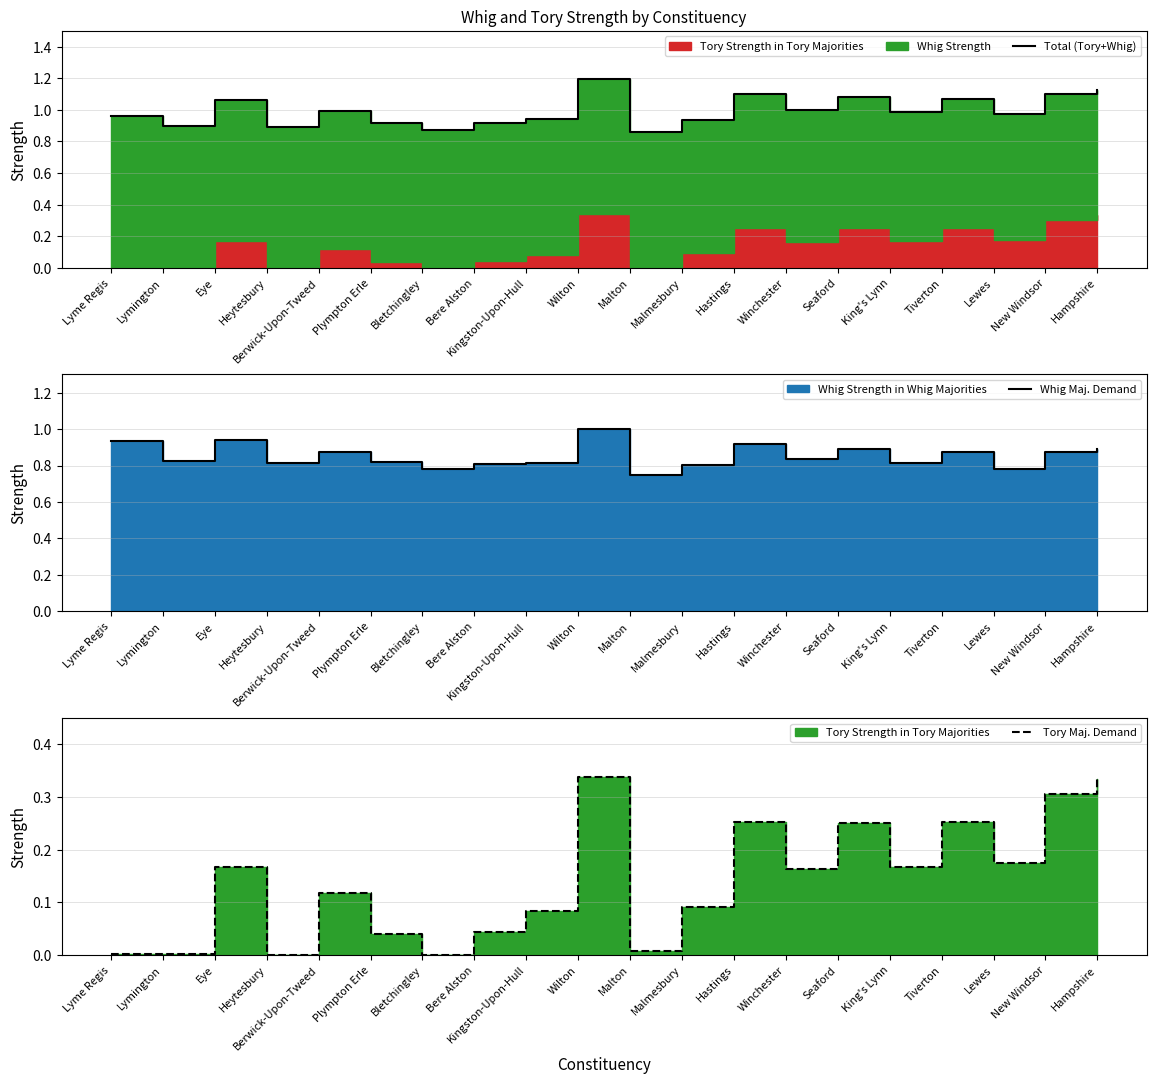

At which label does Total (Tory+Whig) reach its minimum?

Malton